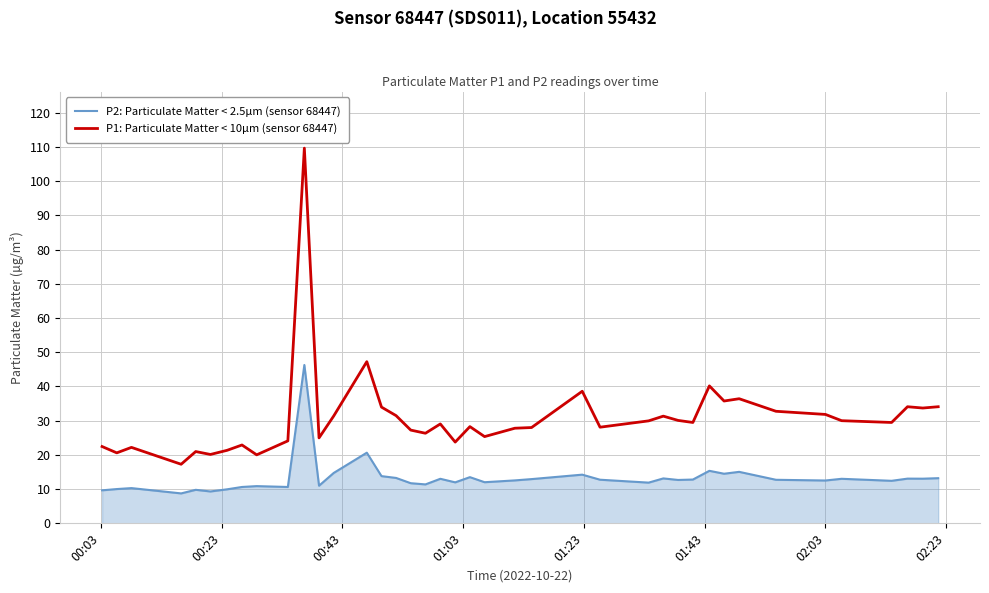

Which series has the largest range (max minus min)?

P1: Particulate Matter < 10µm (sensor 68447)